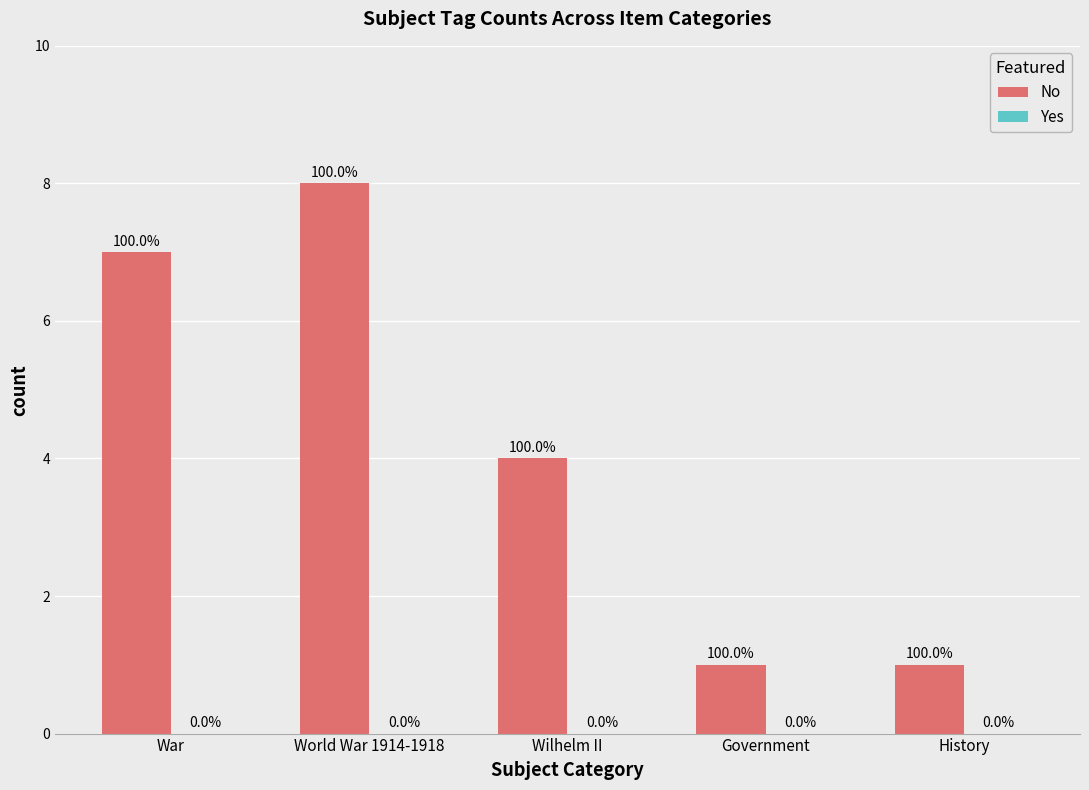

Does the chart contain any negative values?

No